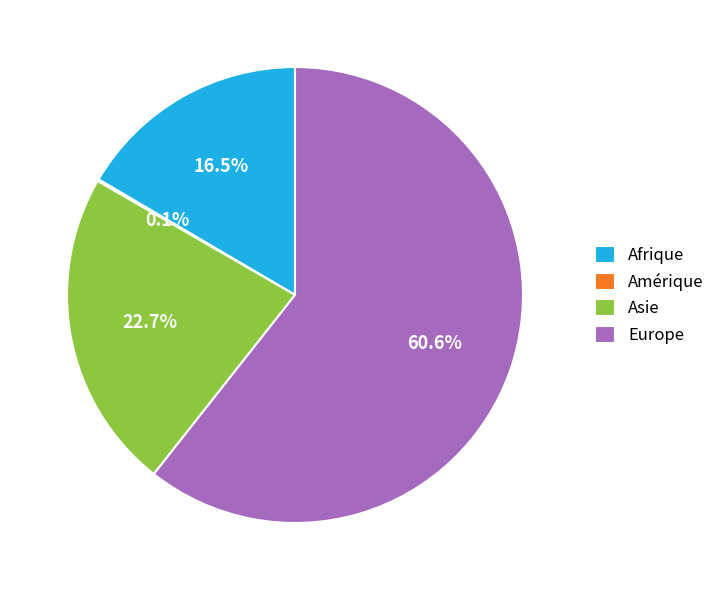

Which category accounts for the majority?

Europe